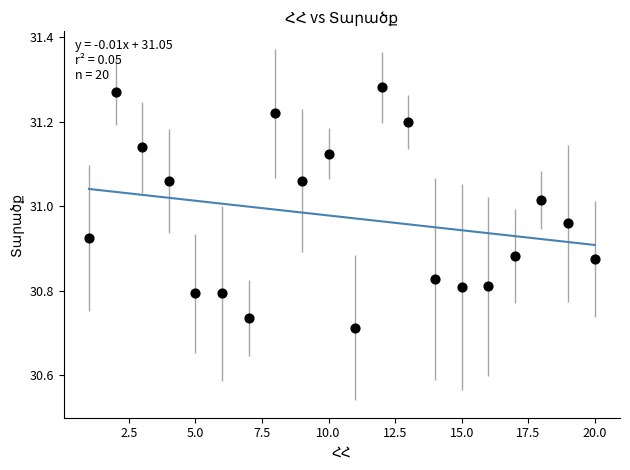

What is the range of Y values (max minus min)?

0.6